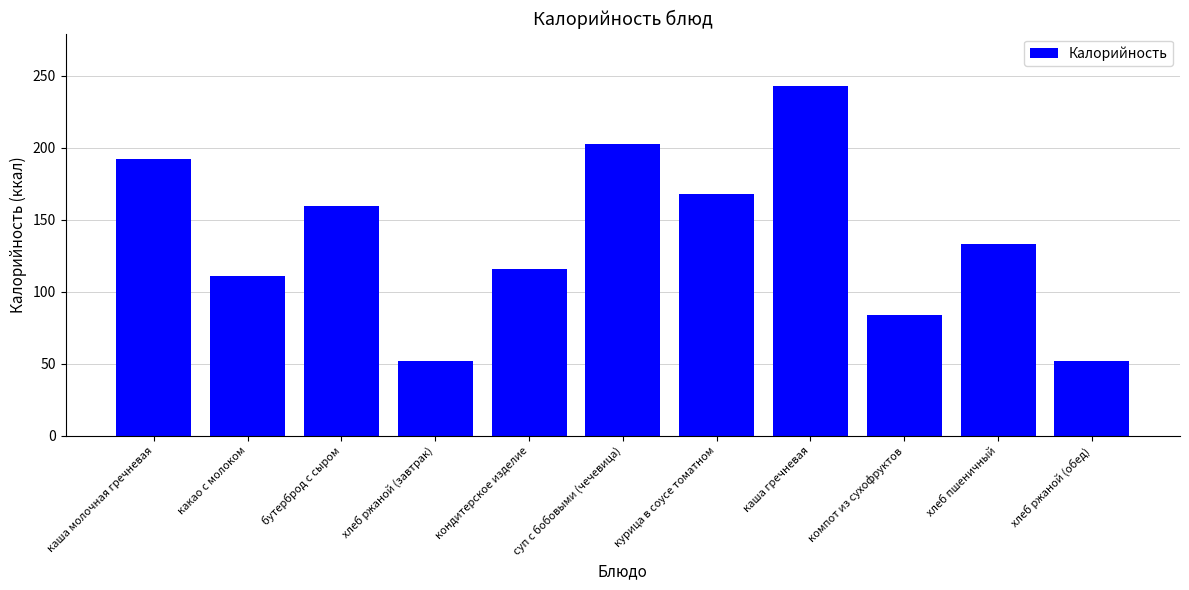

What is the approximate value at компот из сухофруктов?

84